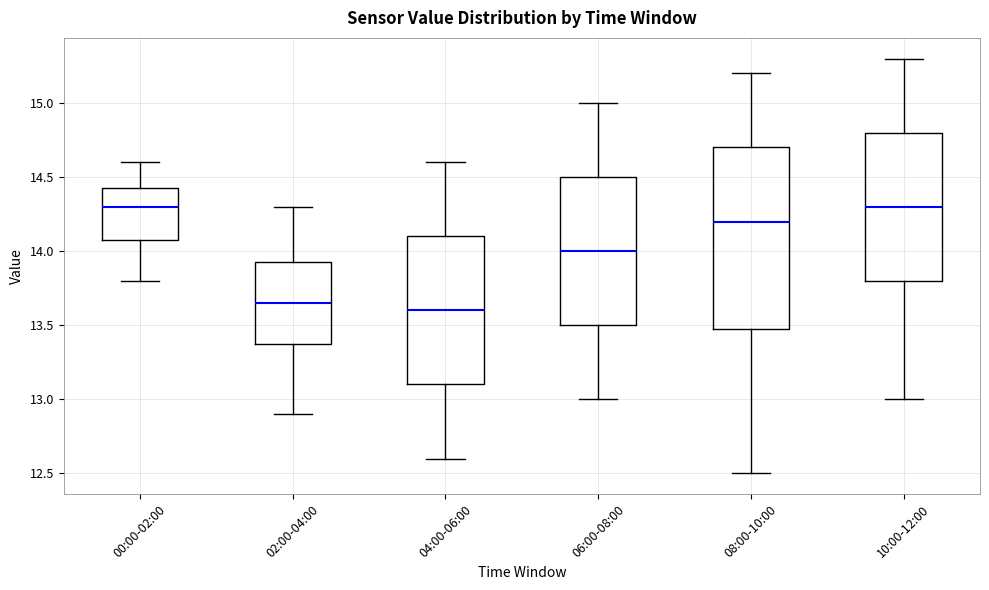

Reading left to right, read every box against the y-axis: the position of its median line, the range the box covers, and the ends of its whiskers. The values are not printed on the chart, so give them approximately, as read against the axis.

00:00-02:00: median 14.30, box 14.10 to 14.45, whiskers 13.80 to 14.60
02:00-04:00: median 13.65, box 13.40 to 13.95, whiskers 12.90 to 14.30
04:00-06:00: median 13.60, box 13.10 to 14.10, whiskers 12.60 to 14.60
06:00-08:00: median 14.00, box 13.50 to 14.50, whiskers 13.00 to 15.00
08:00-10:00: median 14.20, box 13.50 to 14.70, whiskers 12.50 to 15.20
10:00-12:00: median 14.30, box 13.80 to 14.80, whiskers 13.00 to 15.30